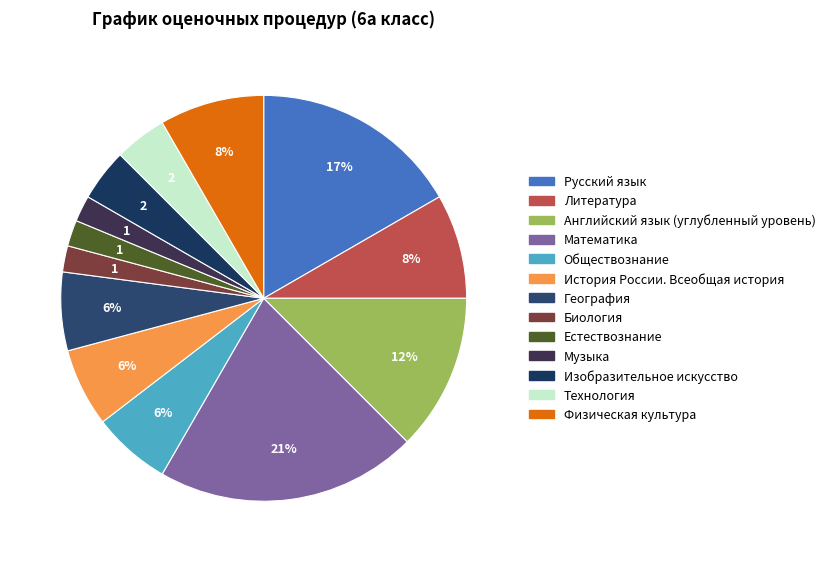

To the nearest percent, what portion does Музыка represent?

2%